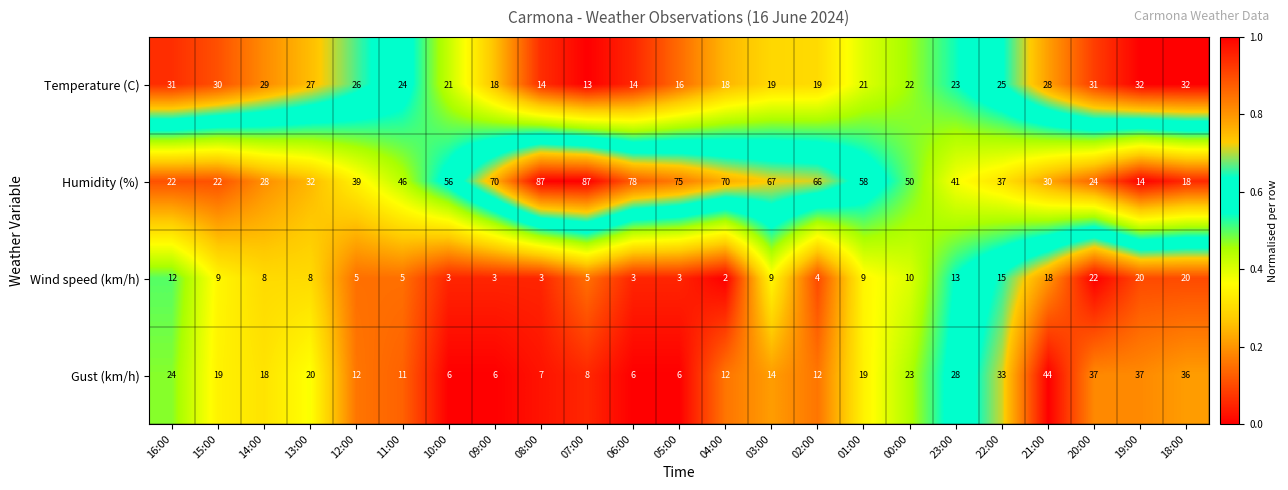

What is the sum of all Wind speed (km/h) values?

209